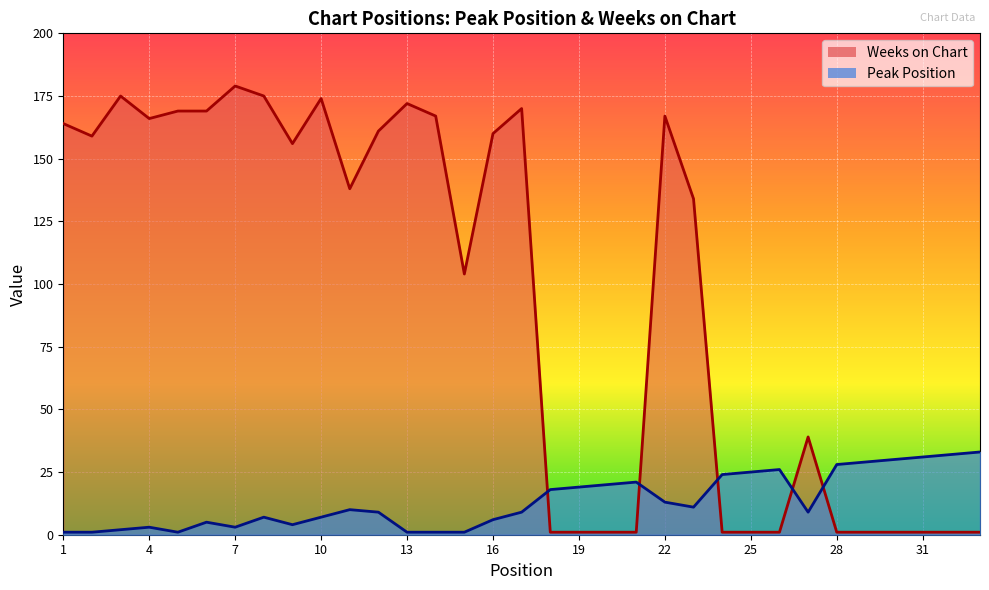

Reading left to right, transcribe all the data shown in this chart.

Peak Position: 1=1	2=1	3=2	4=3	5=1	6=5	7=3	8=7	9=4	10=7	11=10	12=9	13=1	14=1	15=1	16=6	17=9	18=18	19=19	20=20	21=21	22=13	23=11	24=24	25=25	26=26	27=9	28=28	29=29	30=30	31=31	32=32	33=33
Weeks on Chart: 1=164	2=159	3=175	4=166	5=169	6=169	7=179	8=175	9=156	10=174	11=138	12=161	13=172	14=167	15=104	16=160	17=170	18=1	19=1	20=1	21=1	22=167	23=134	24=1	25=1	26=1	27=39	28=1	29=1	30=1	31=1	32=1	33=1